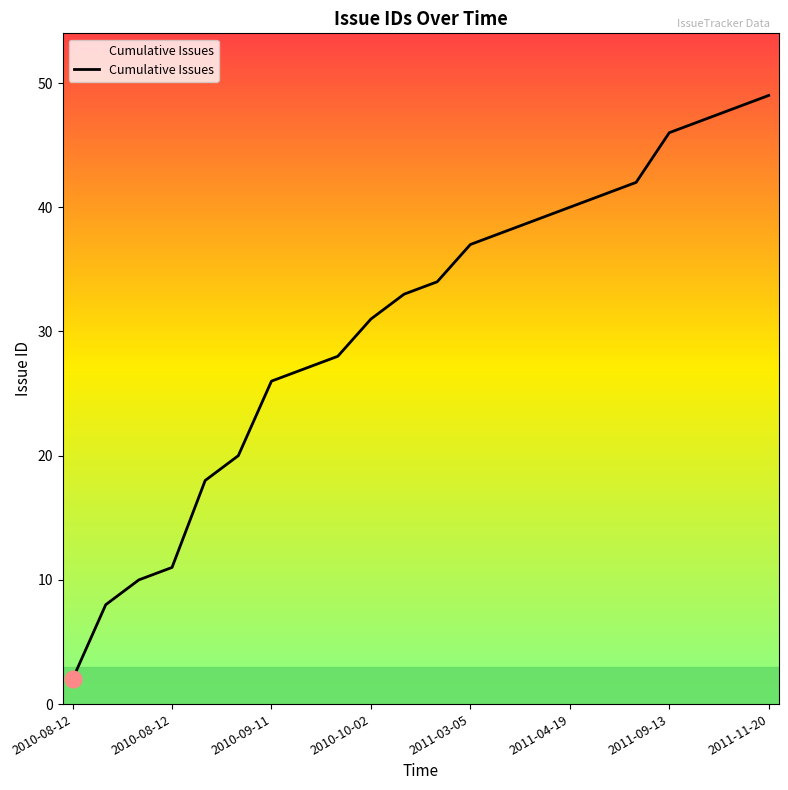

What is the difference between the maximum and minimum values?

47